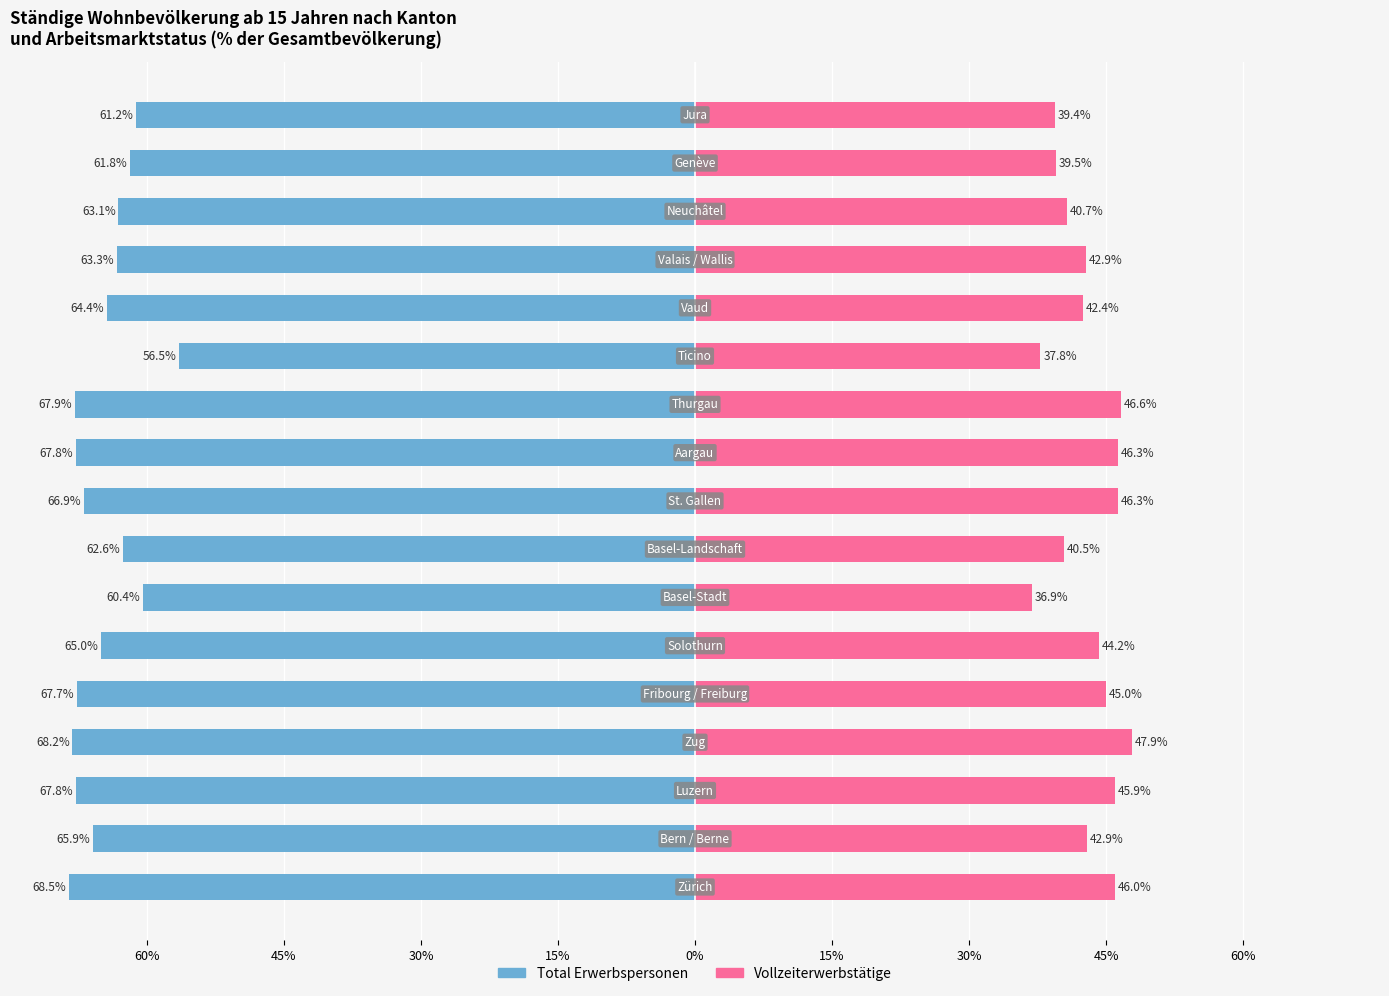

Reading left to right, extract all data points from this chart.

Total Erwerbspersonen: -68.5	-65.9	-67.8	-68.2	-67.7	-65.0	-60.4	-62.6	-66.9	-67.8	-67.9	-56.5	-64.4	-63.3	-63.1	-61.8	-61.2
Vollzeiterwerbstätige: 46.0	42.9	45.9	47.9	45.0	44.2	36.9	40.5	46.3	46.3	46.6	37.8	42.4	42.9	40.7	39.5	39.4